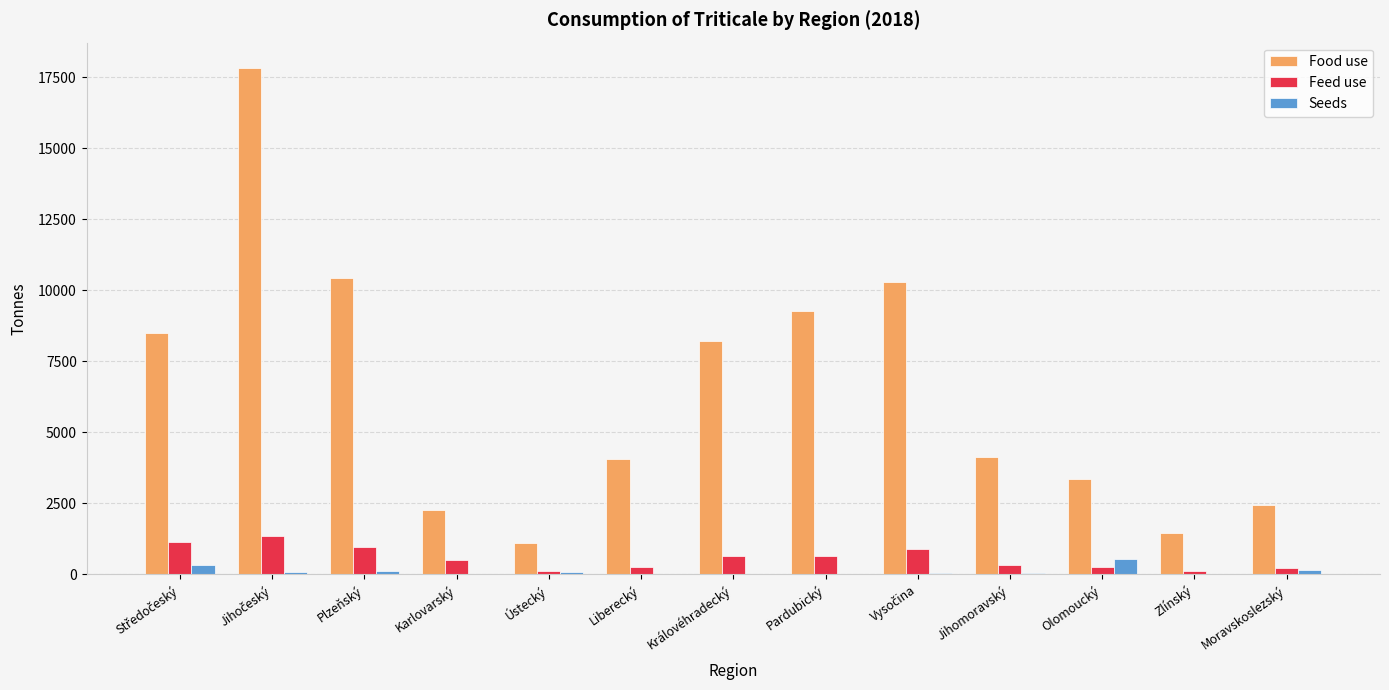

Read the Seeds value at Zlínský.

3.7